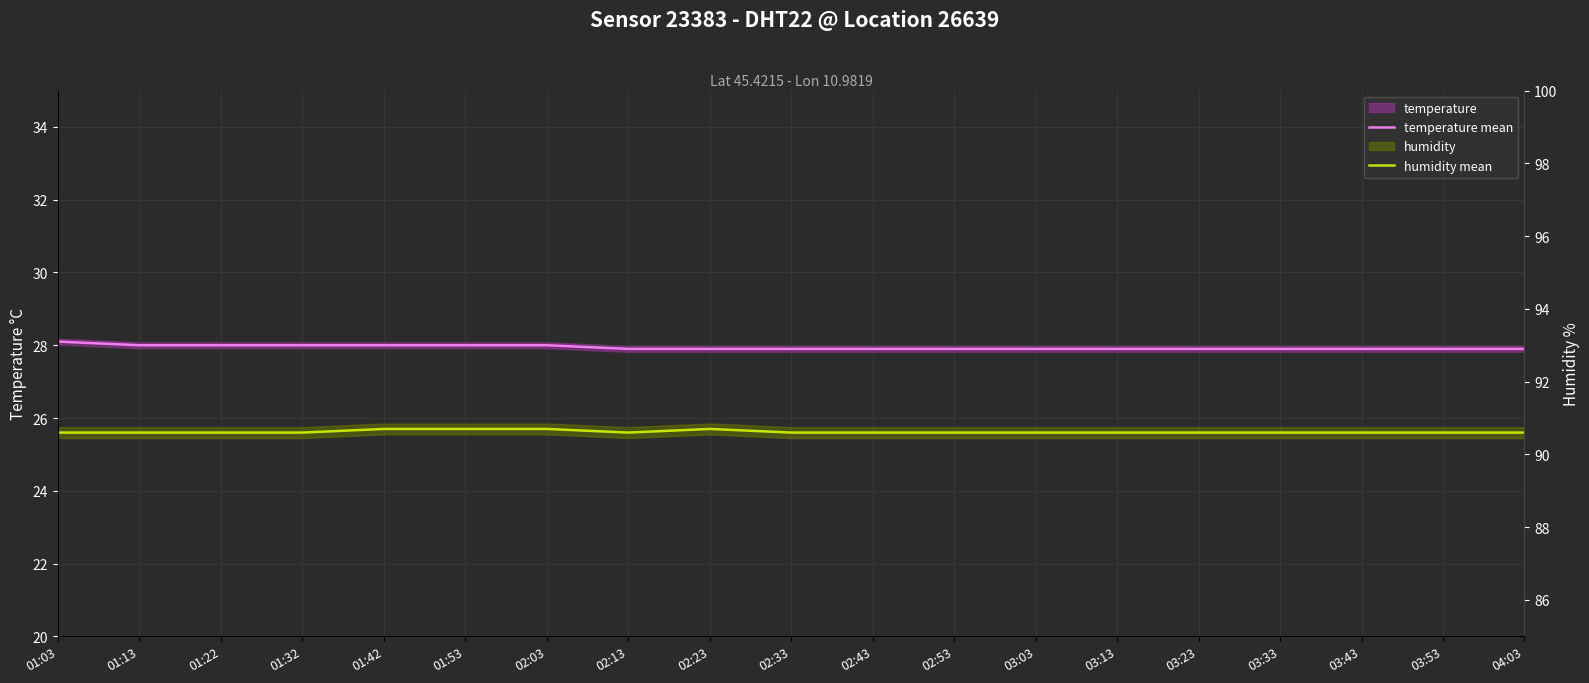

Count the temperature mean values in the range 27 to 28.

18